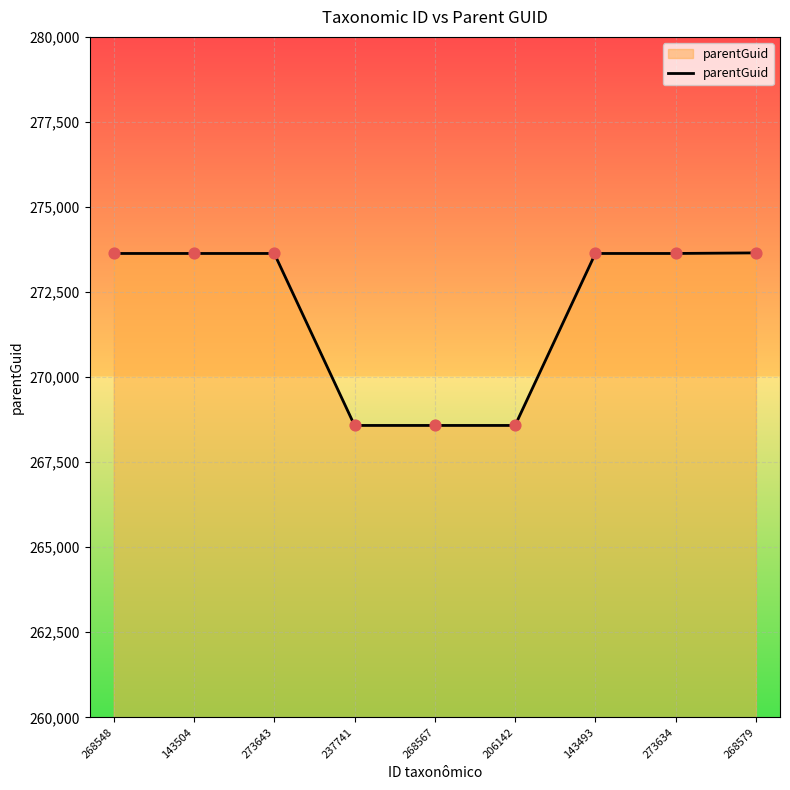

What is the ratio of the value at 206142 to the value at 268579?

1.0